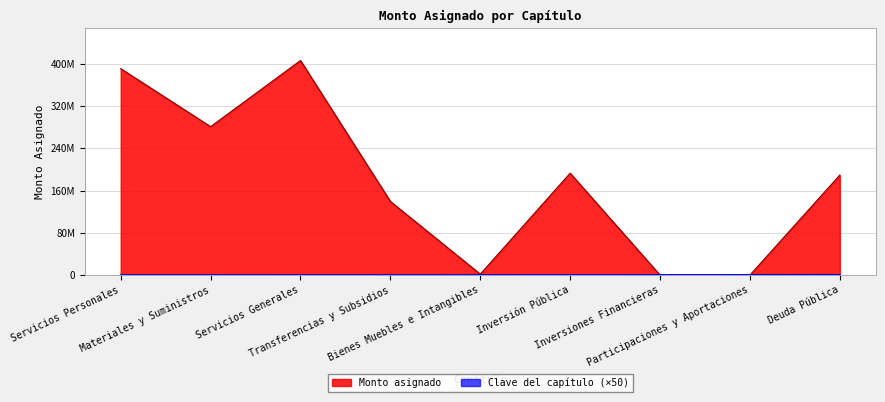

Does the chart have visible grid lines?

Yes